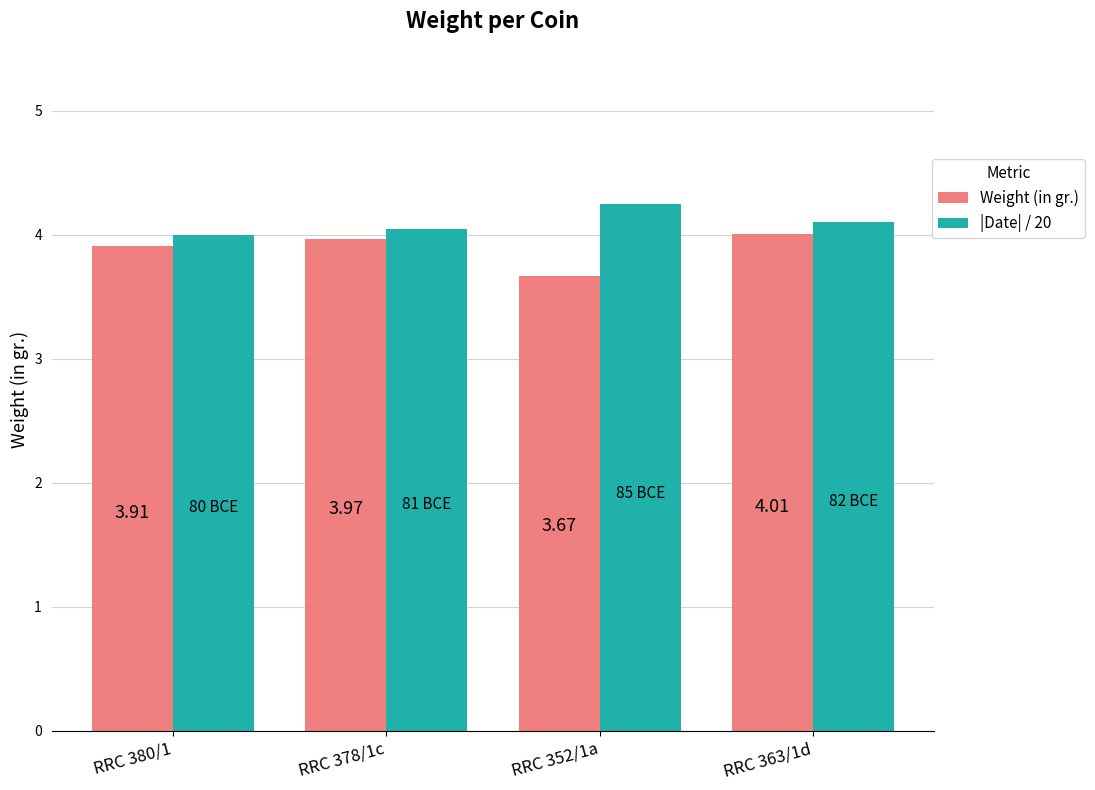

Is the value of |Date| / 20 at RRC 352/1a greater than the value of Weight (in gr.) at RRC 378/1c?

Yes